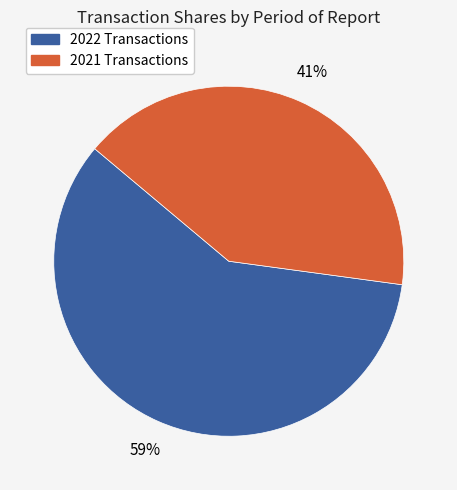

To the nearest percent, what is the average slice percentage?

50%